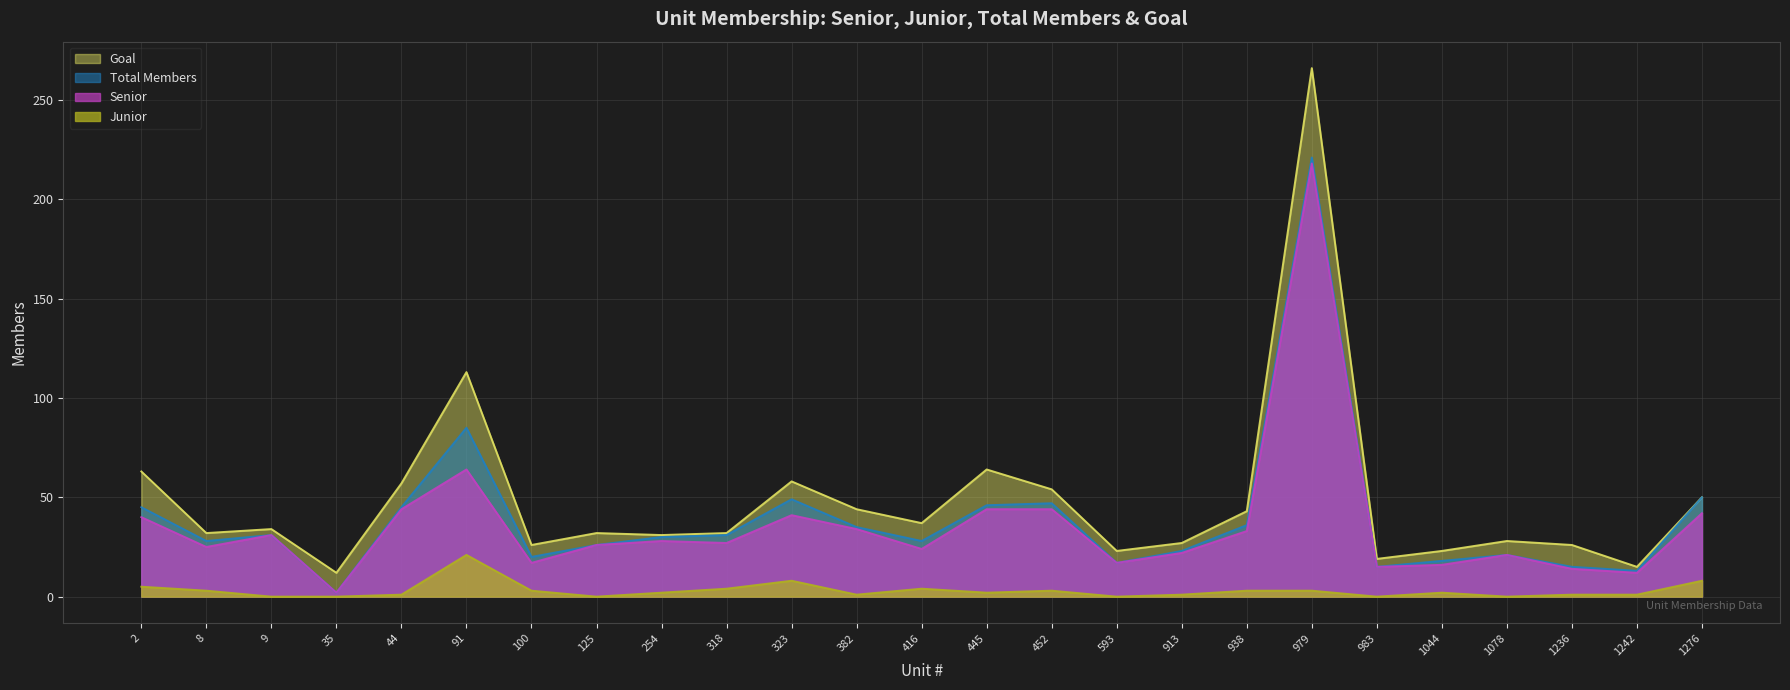

At which category is the sum across all series the highest?

979